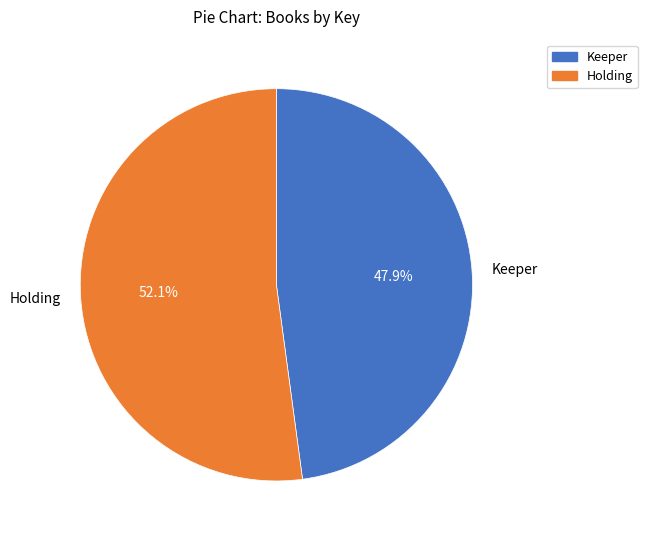

Rank the categories by value from highest to lowest.

Holding, Keeper